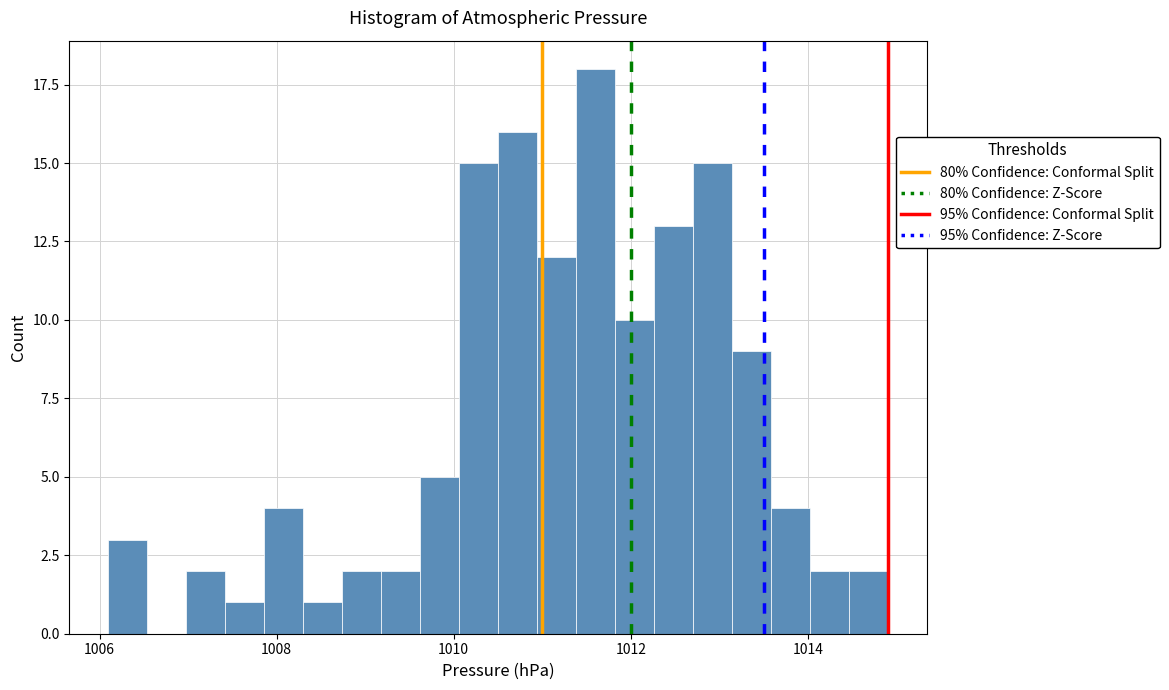

Read against the x-axis, roughly where is the centre of the tallest bar?

1011.6